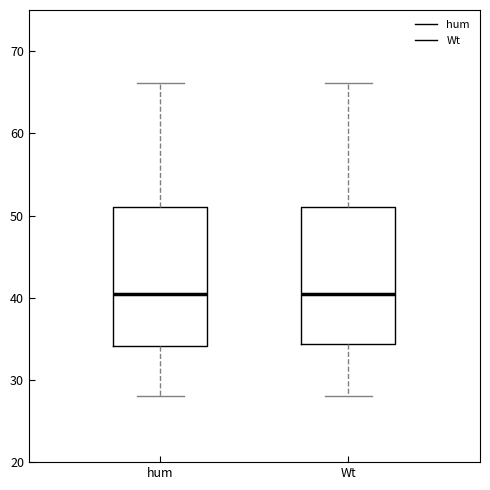

Reading left to right, read every box against the y-axis: the position of its median line, the range the box covers, and the ends of its whiskers. The values are not printed on the chart, so give them approximately, as read against the axis.

hum: median 40, box 34 to 51, whiskers 28 to 66
Wt: median 40, box 34 to 51, whiskers 28 to 66